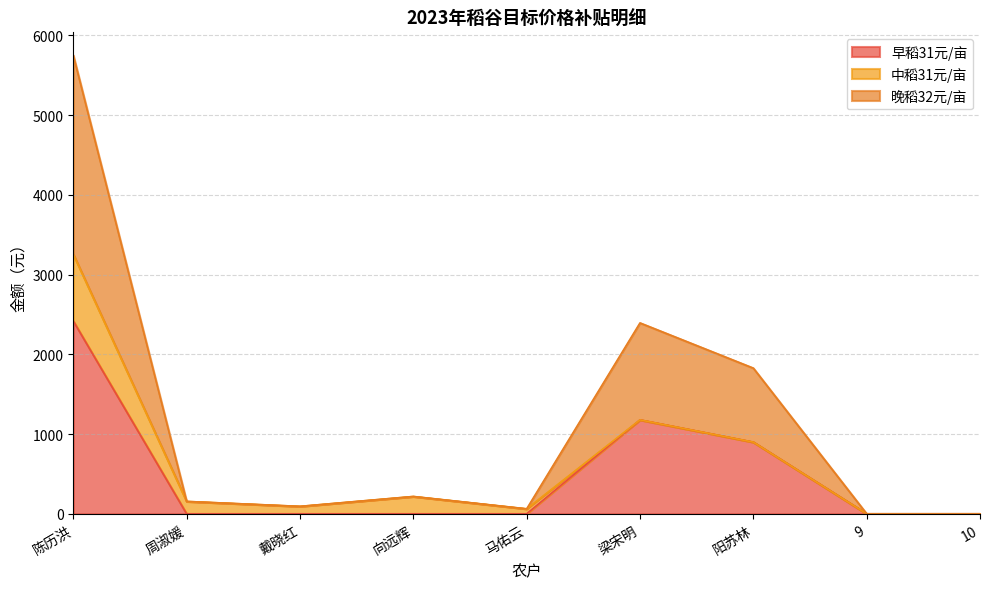

True or false: 晚稻32元/亩 and 早稻31元/亩 cross at least once.

False